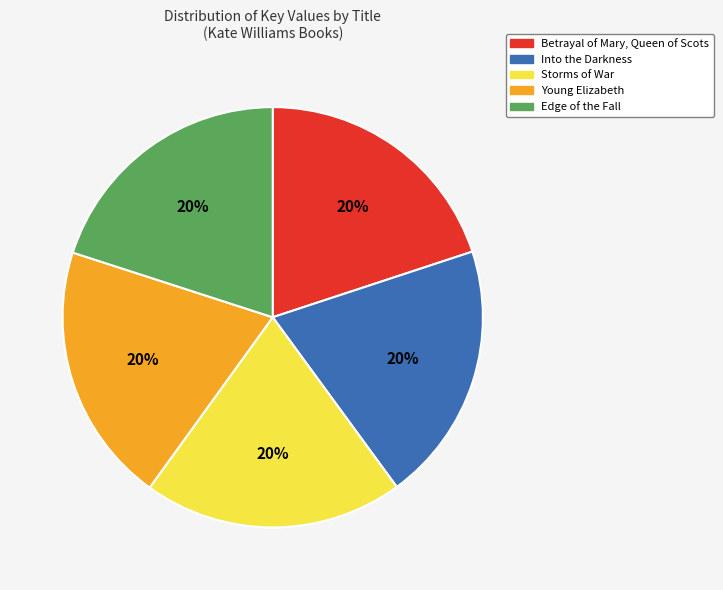

Does any single category account for the majority?

No